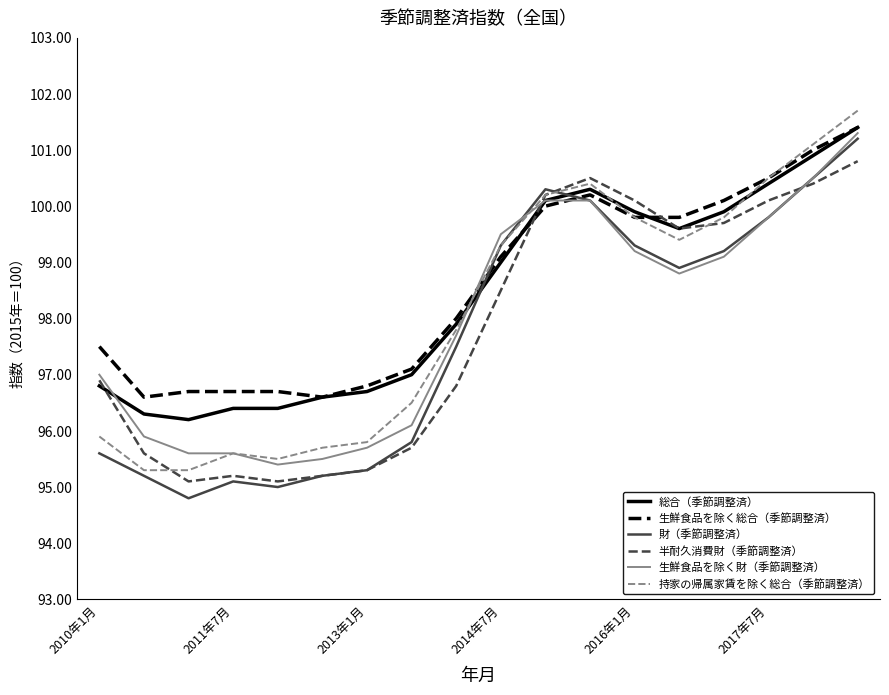

What is the difference between the maximum and minimum values in the 持家の帰属家賃を除く総合（季節調整済） series?

6.4